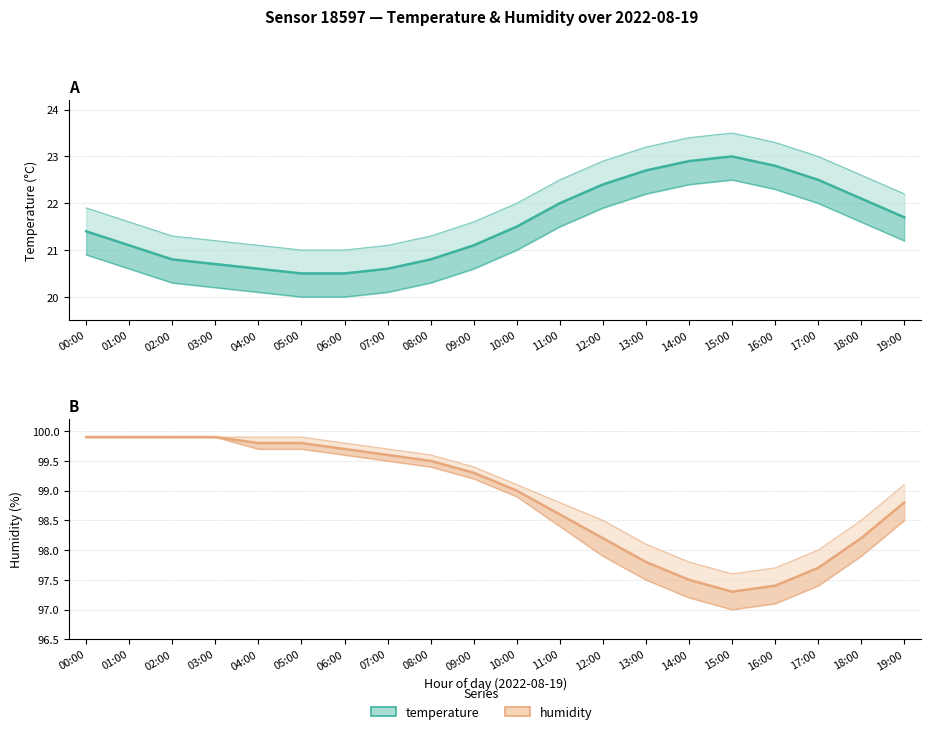

Between 17:00 and 14:00, which is larger?

14:00